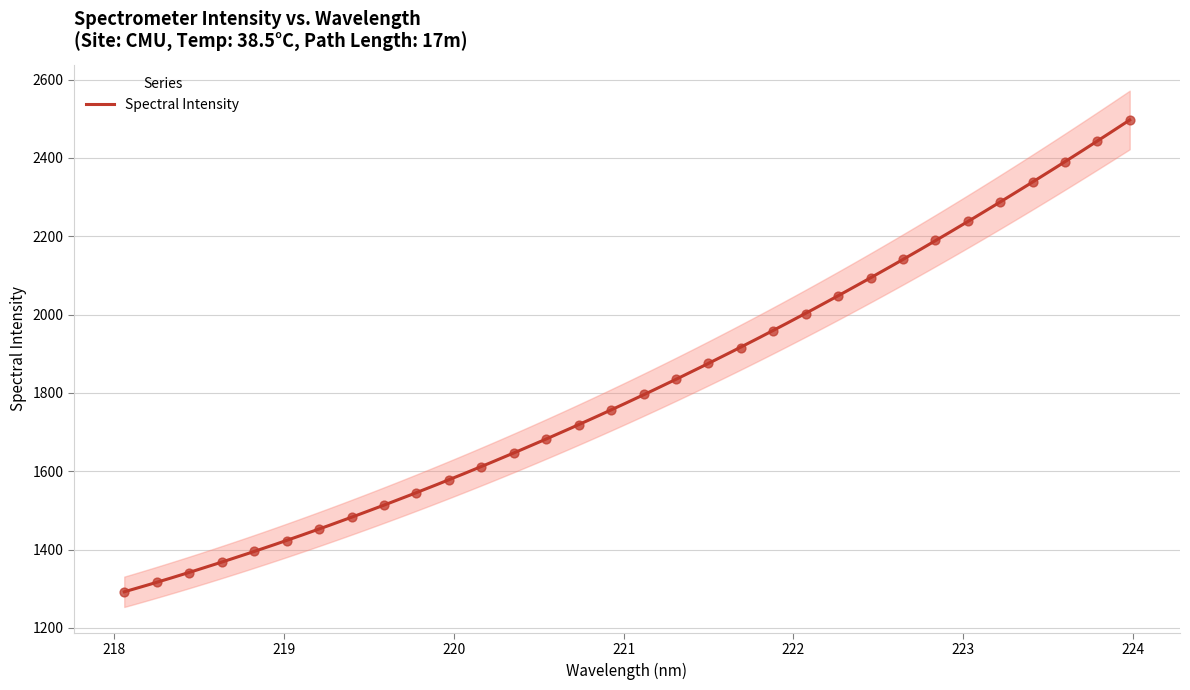

What is the highest value of the Spectral Intensity series?

2497.1